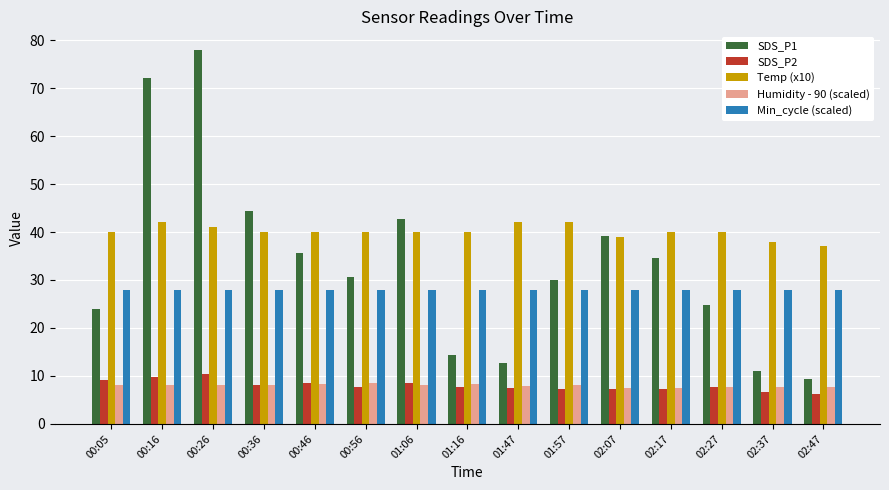

What is the difference between the SDS_P1 values at 00:16 and 00:46?

36.4